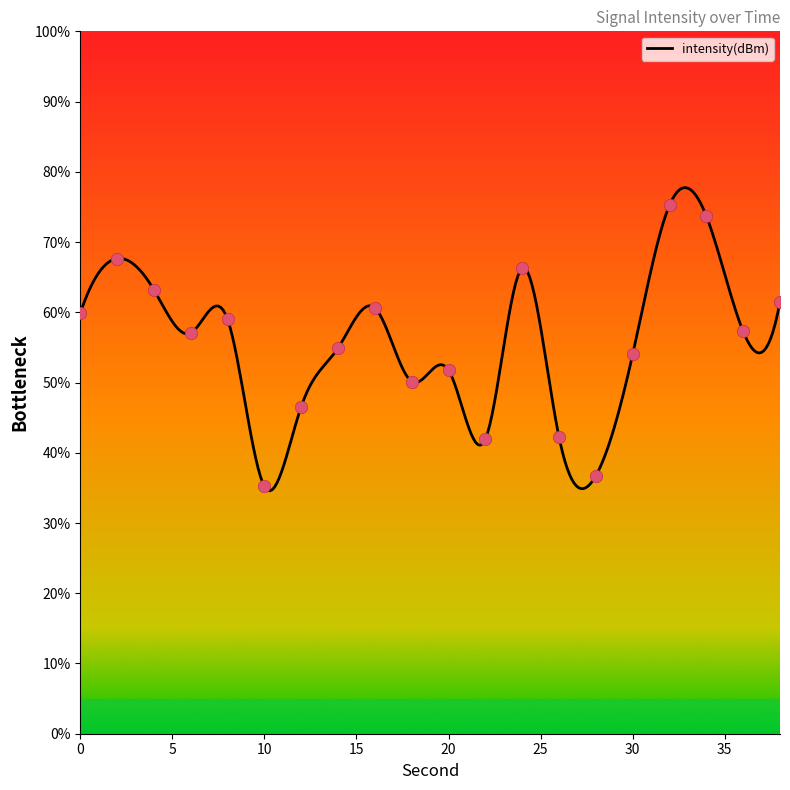

Which has a higher value, 26 or 38?

38